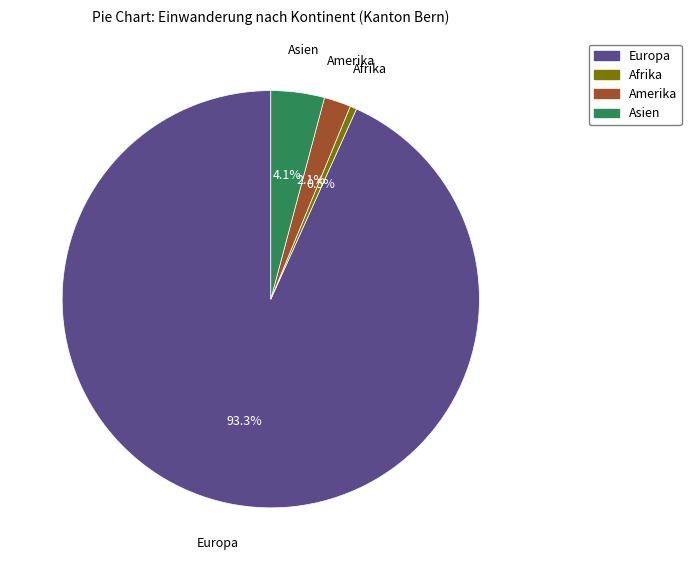

Is there a majority slice in this chart?

Yes